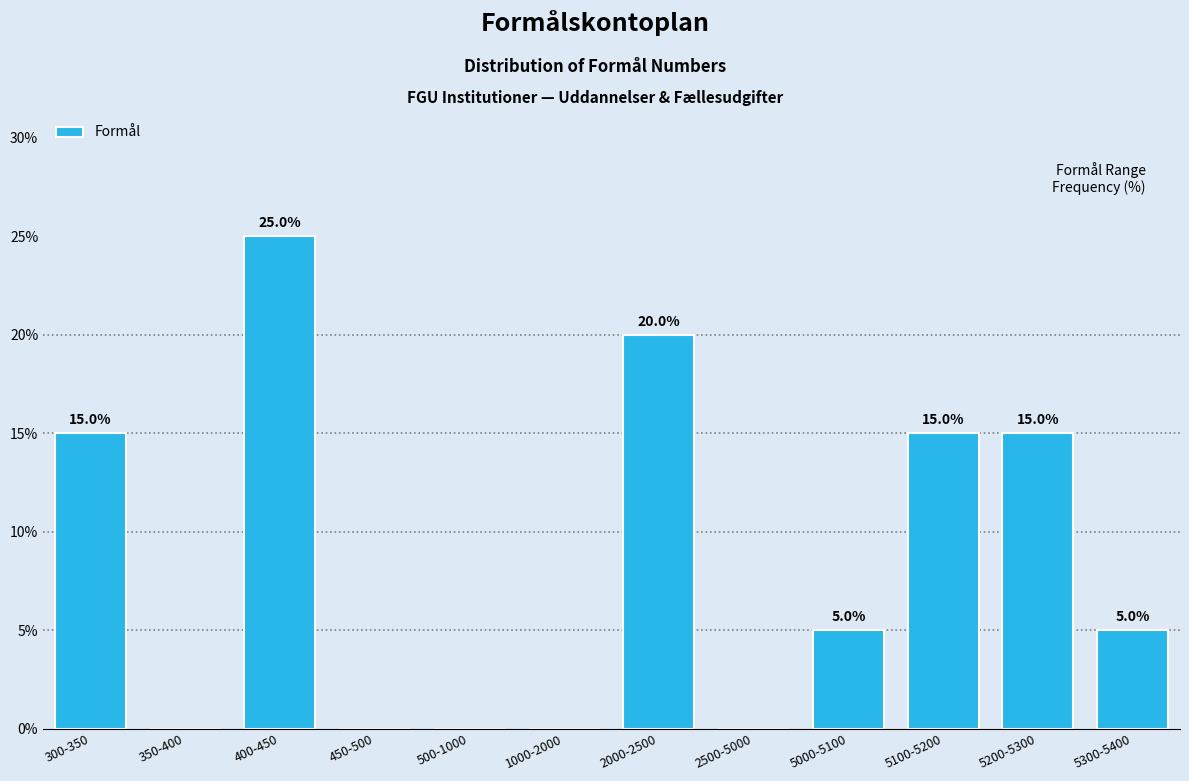

Reading left to right, extract all data points from this chart.

300-350=15	350-400=0	400-450=25	450-500=0	500-1000=0	1000-2000=0	2000-2500=20	2500-5000=0	5000-5100=5	5100-5200=15	5200-5300=15	5300-5400=5